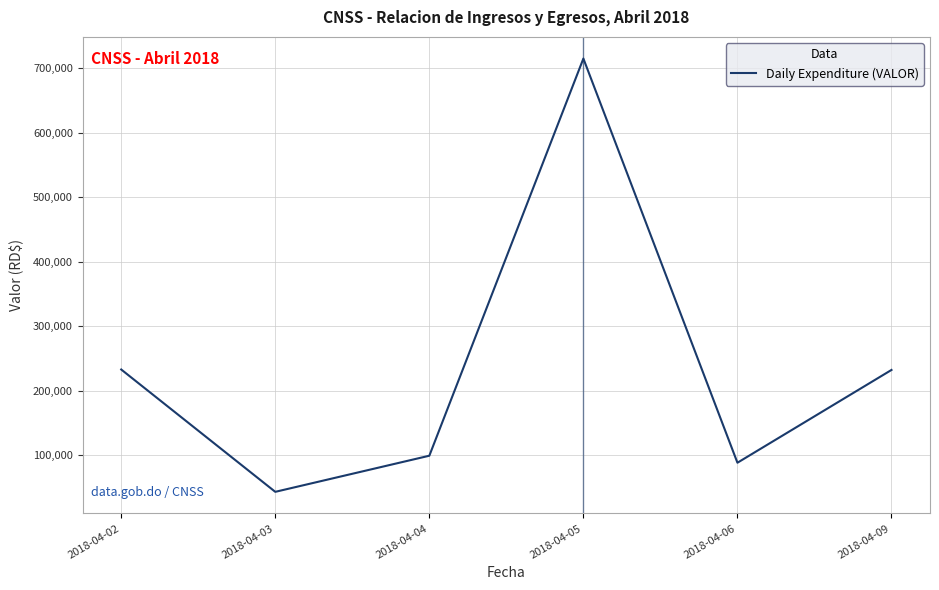

What is the approximate value at 2018-04-06?

88500.0